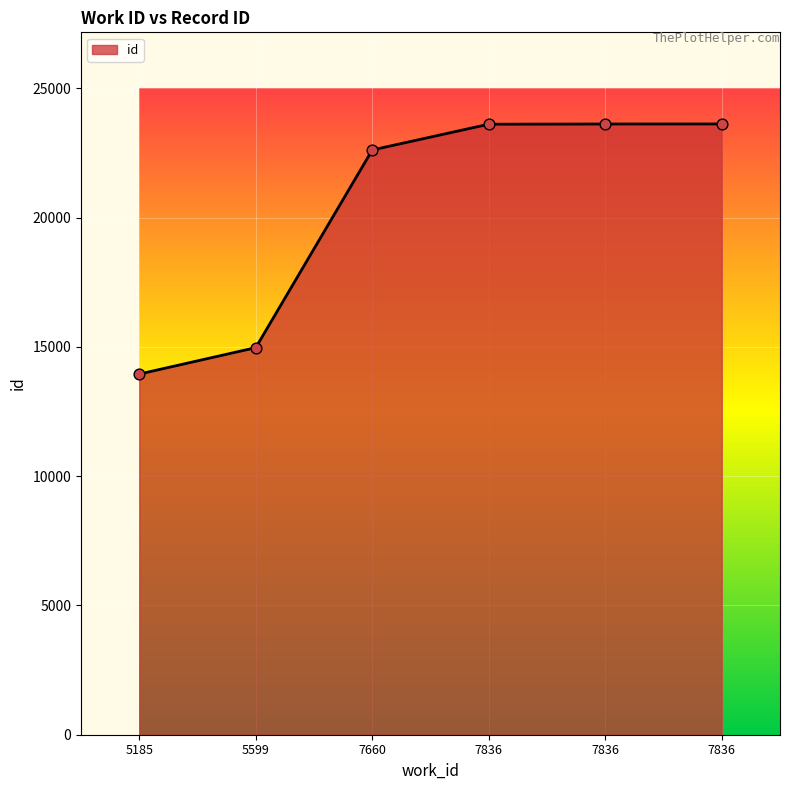

How many values are below 23608?

3